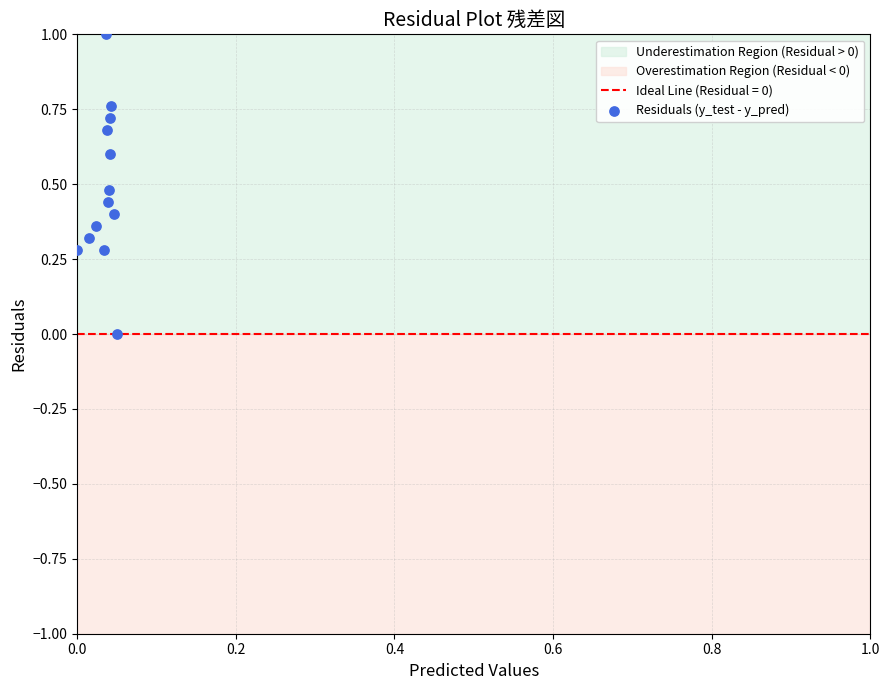

What is the range of Y values (max minus min)?

1.0